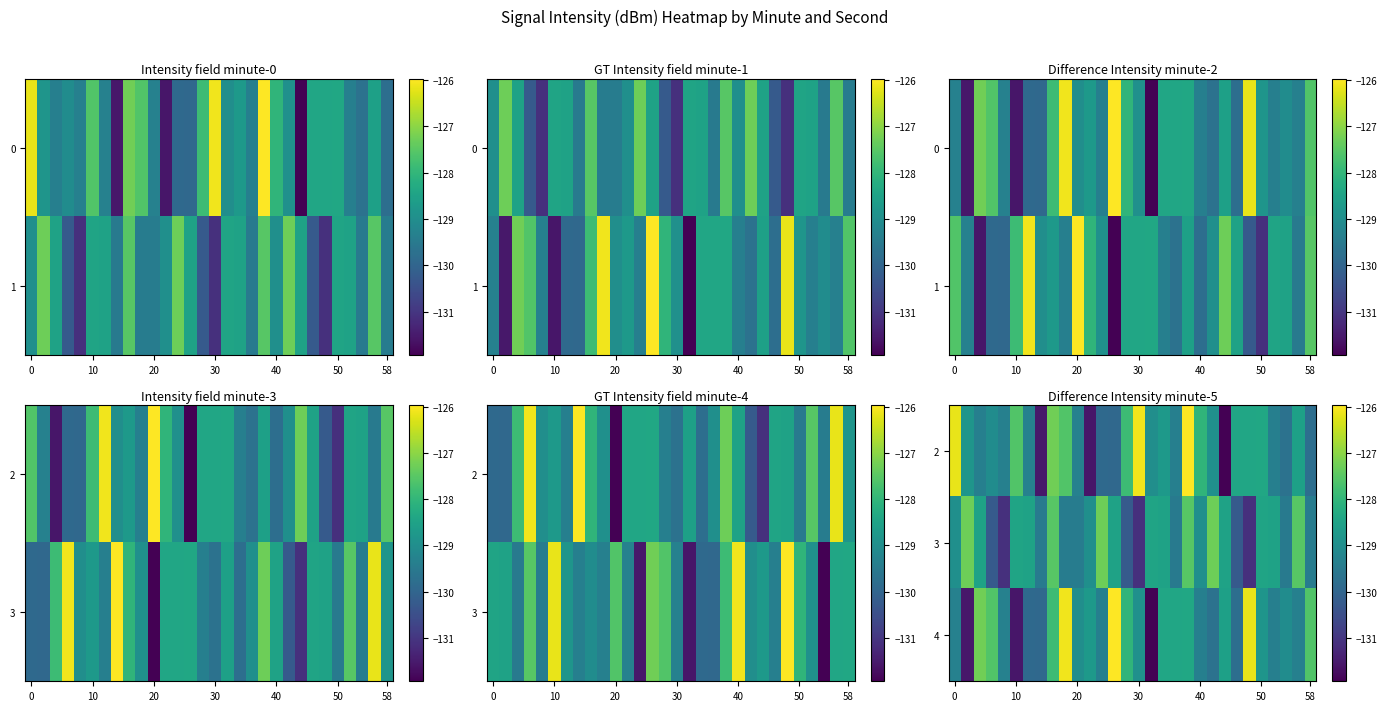

At how many categories does at least one series exceed -126?

2